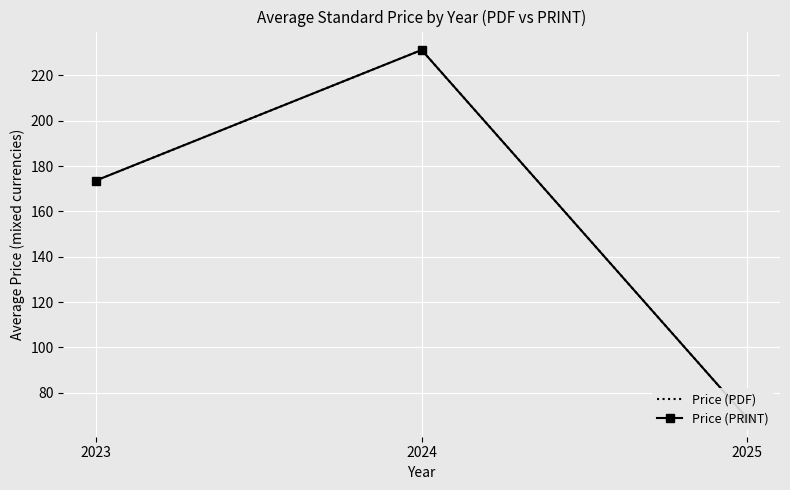

What are all the series names shown in the legend?

Price (PDF), Price (PRINT)